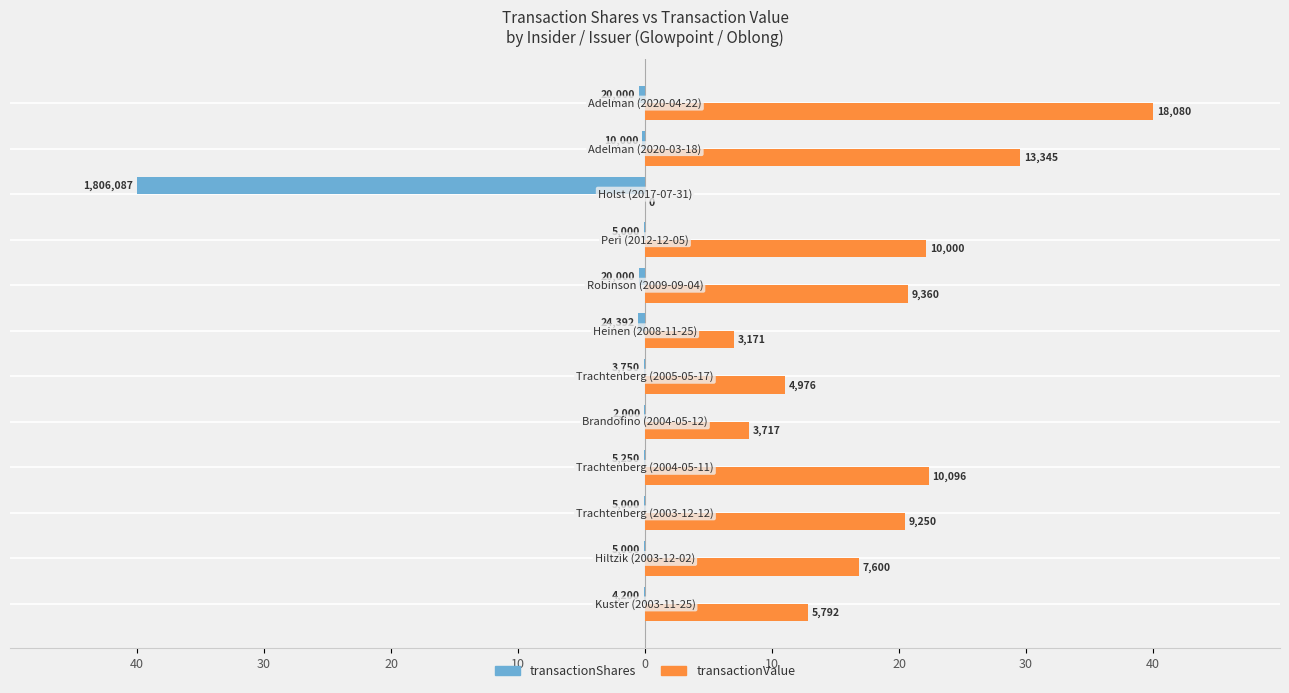

What are all the series names shown in the legend?

transactionShares, transactionValue